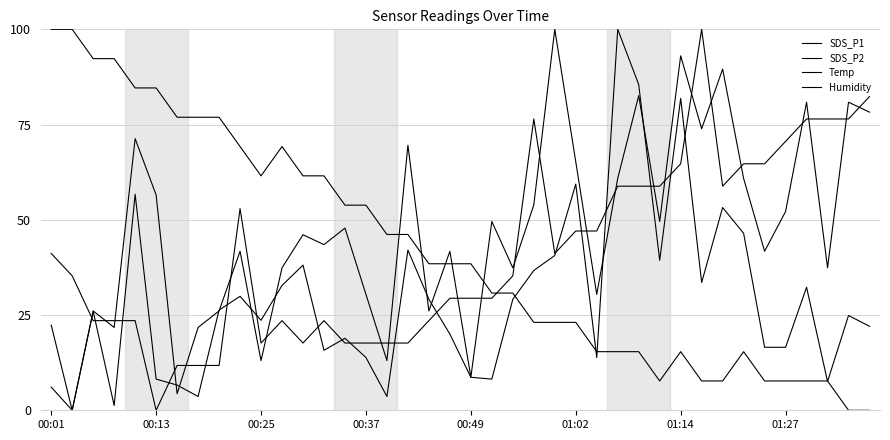

How many lines are shown in the chart?

4